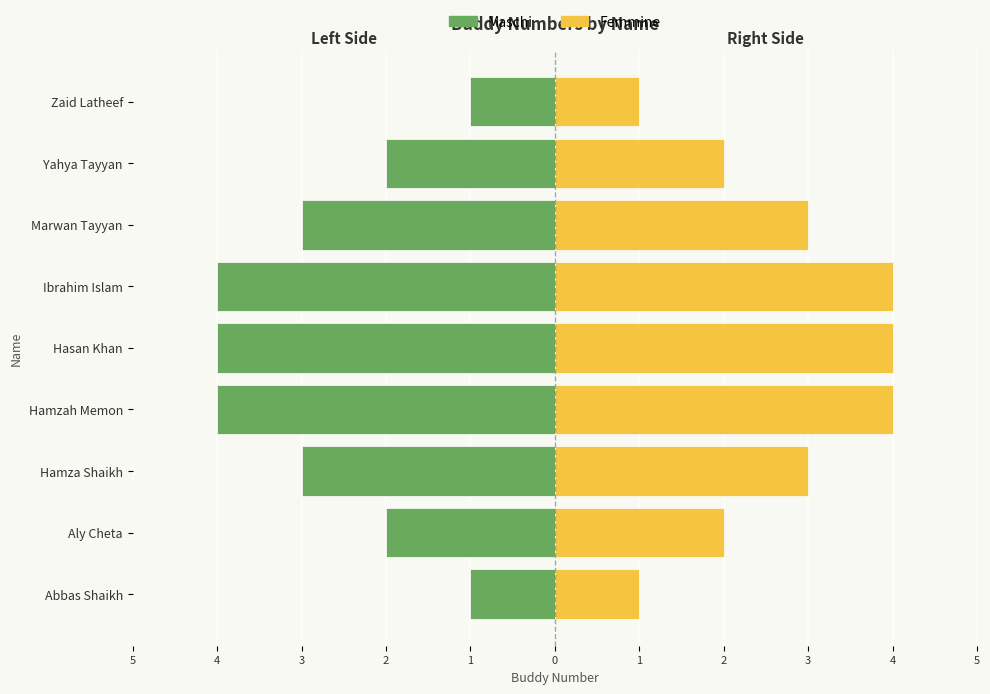

List the series in order of their overall mean, highest first.

Femmine, Maschi